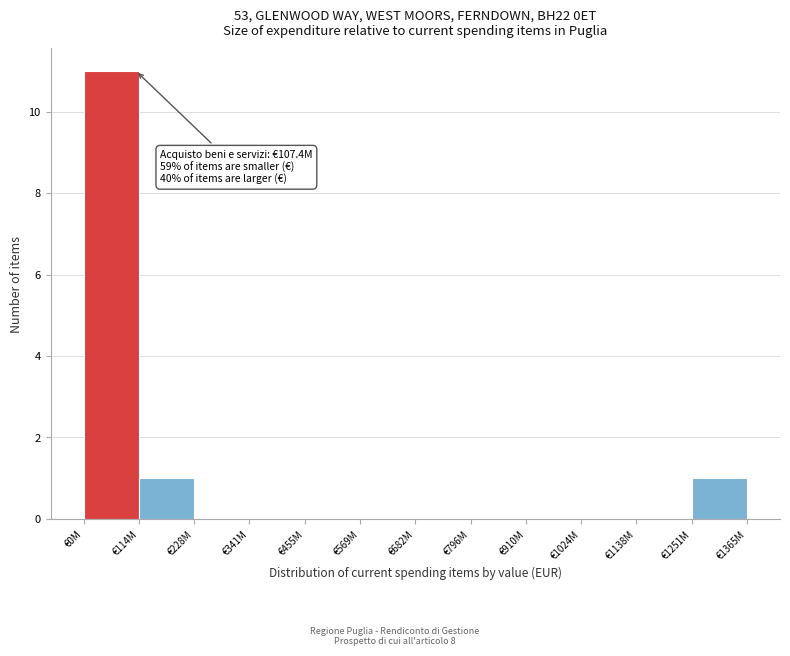

Reading left to right, transcribe all the data shown in this chart.

€0M=11	€114M=1	€228M=0	€341M=0	€455M=0	€569M=0	€682M=0	€796M=0	€910M=0	€1024M=0	€1138M=0	€1251M=1